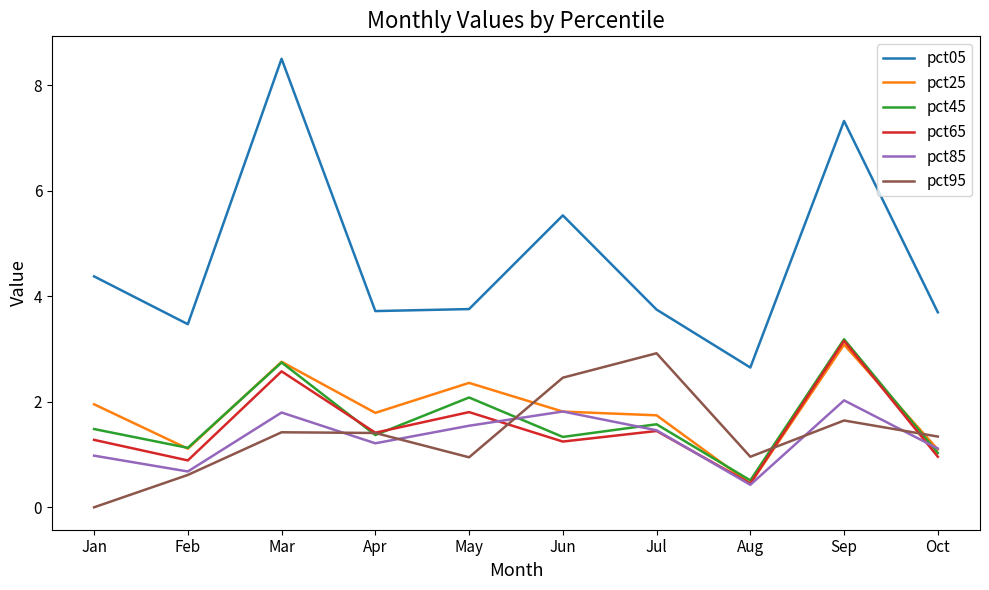

At which category does pct25 reach its first local peak?

Mar